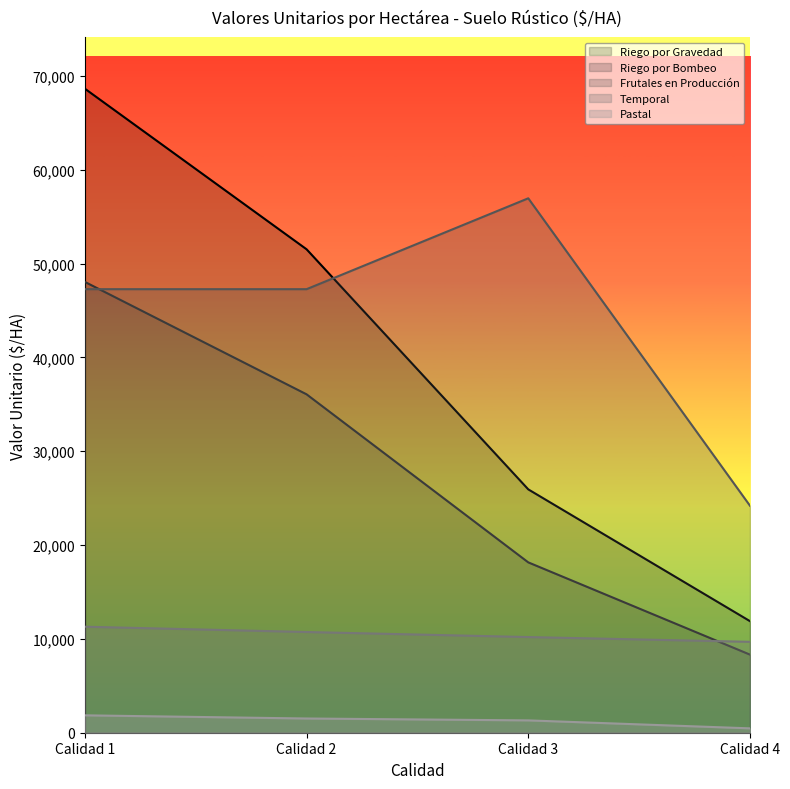

What is the value of the Temporal point at the 2nd from the left?

10734